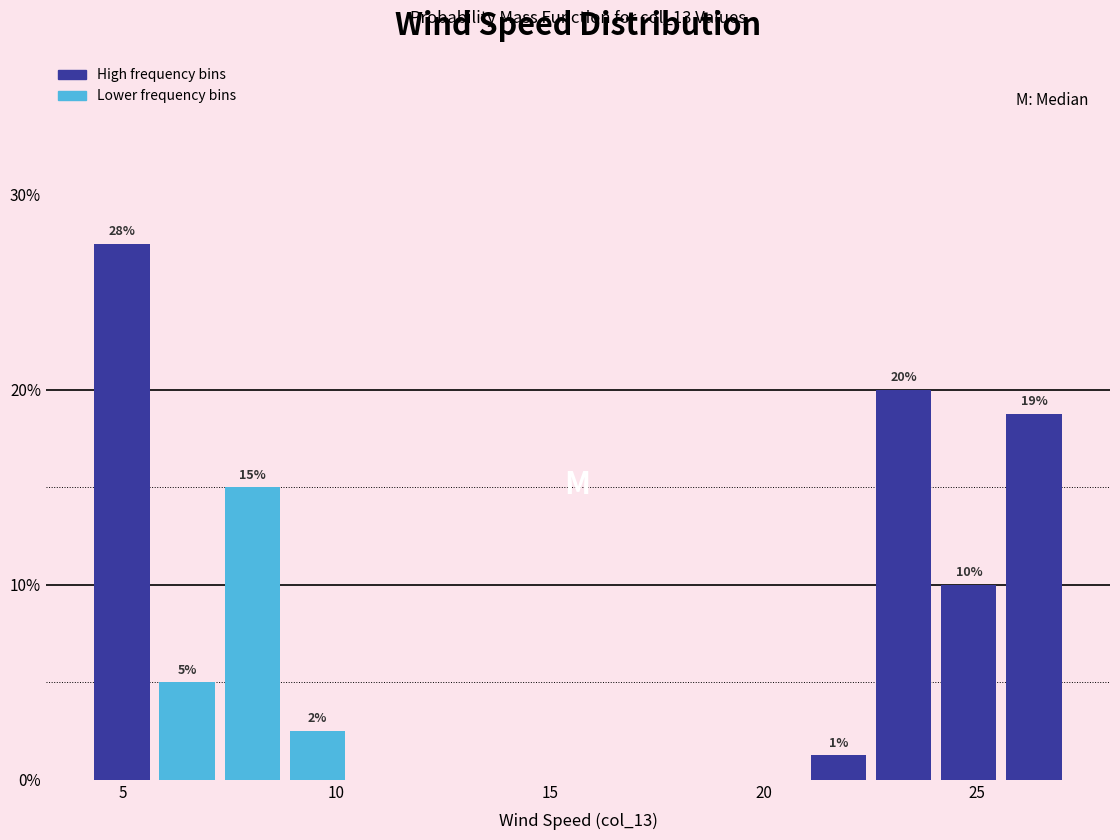

Read against the x-axis, roughly where is the centre of the tallest bar?

5.0